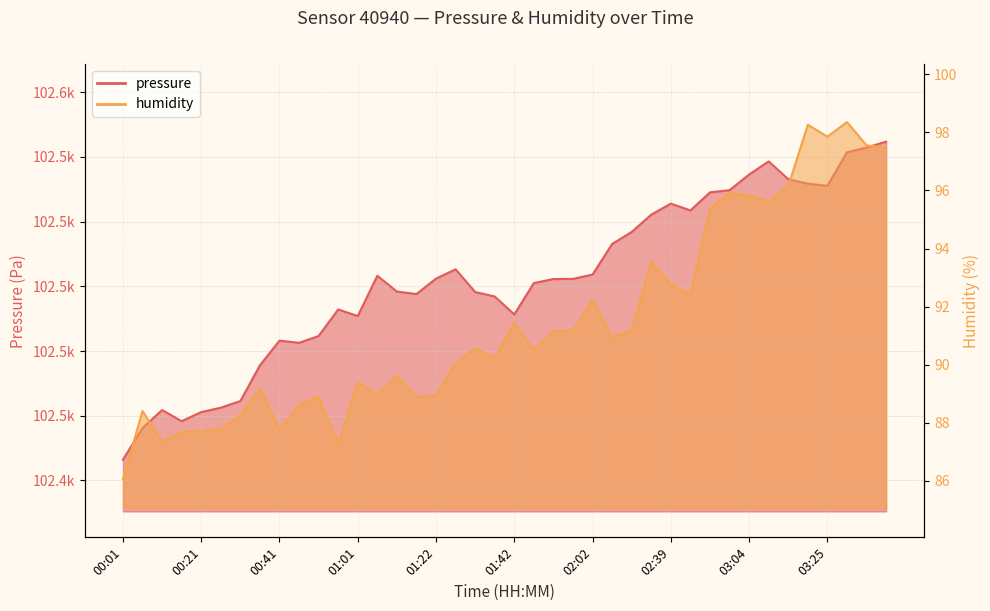

Rank the series by their average value, from highest to lowest.

pressure, humidity